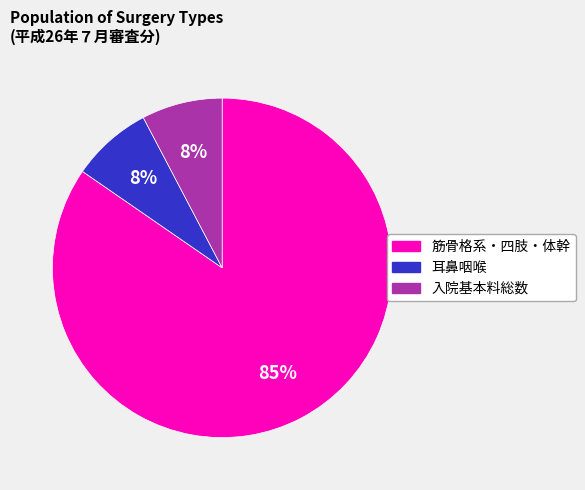

Does any single category account for the majority?

Yes